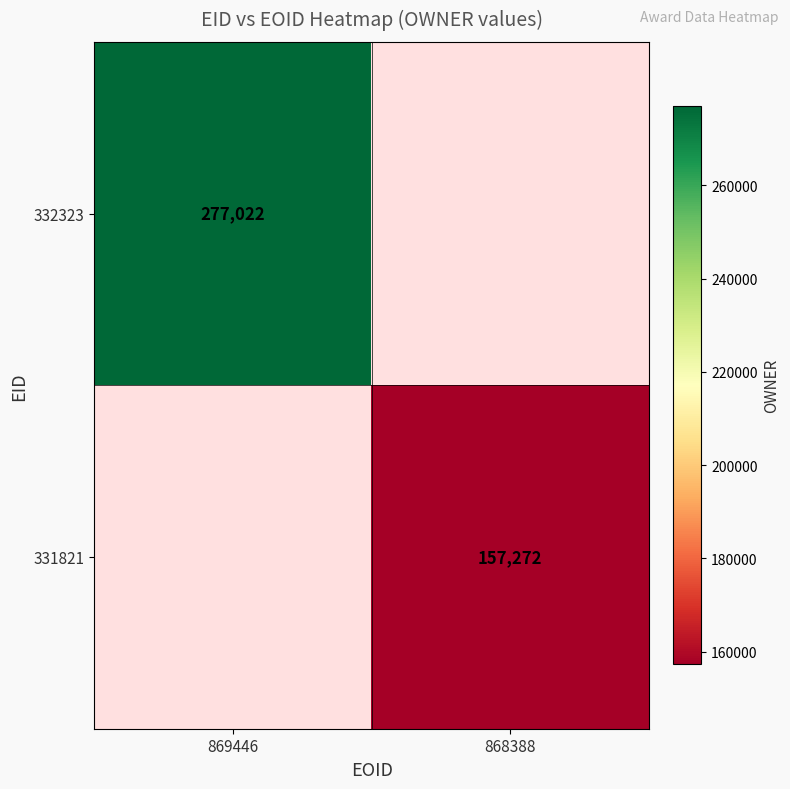

True or false: 331821 has a value of 157272 at 868388.

True